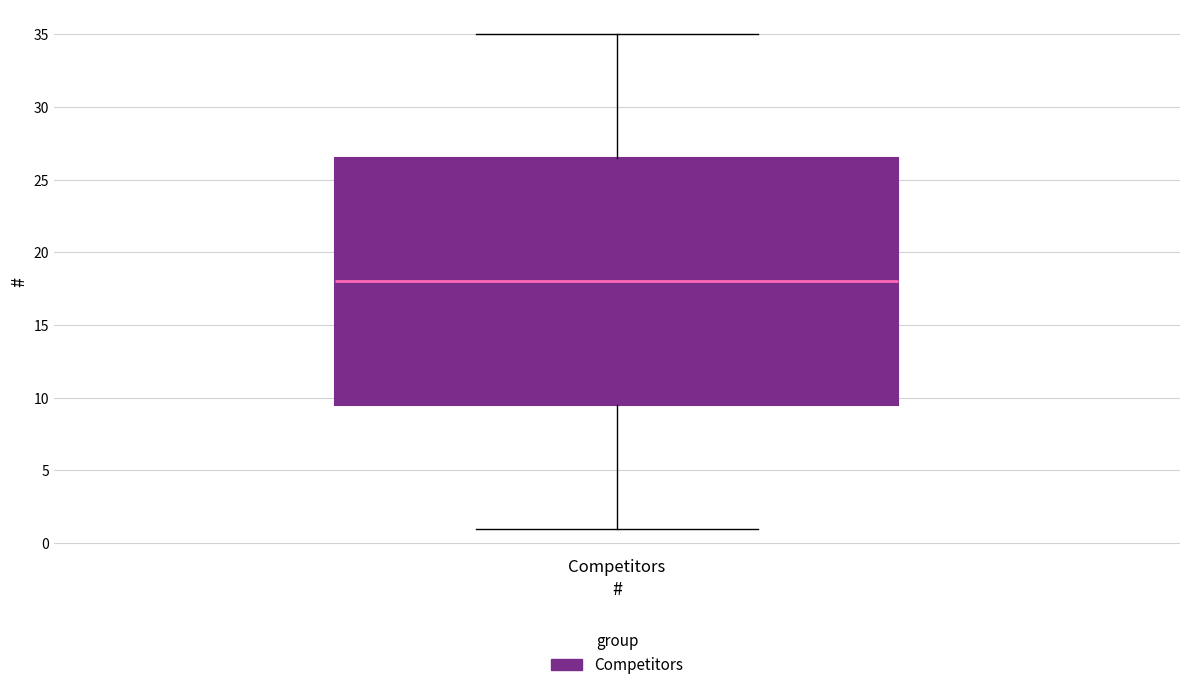

Where does the median line of the box for Competitors sit on the y-axis? The values are not printed on the chart, so give them approximately, as read against the axis.

18.0